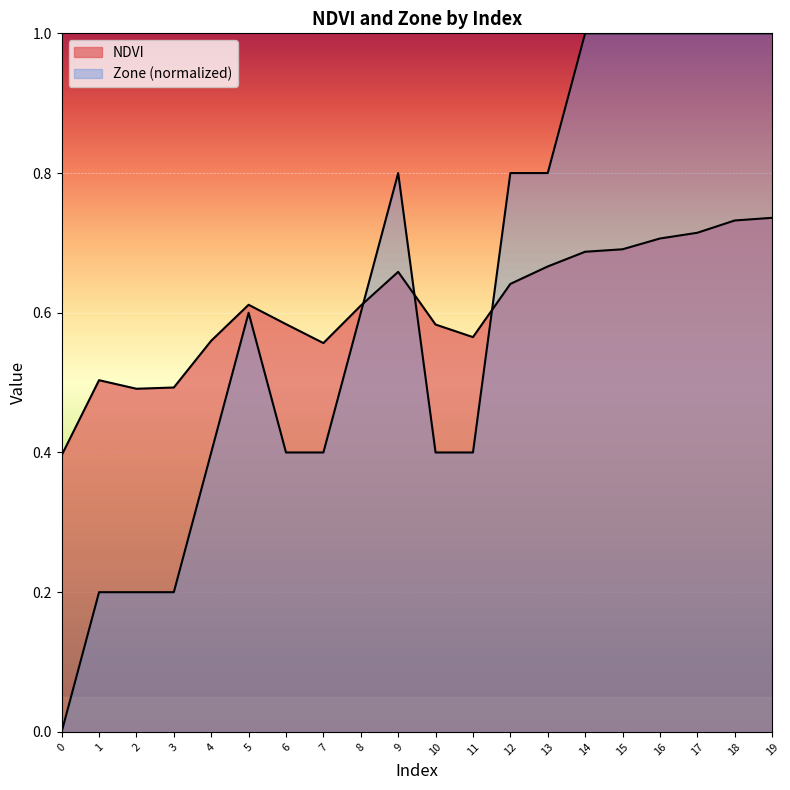

Rank the categories by NDVI value from lowest to highest.

0, 2, 3, 1, 7, 4, 11, 10, 6, 8, 5, 12, 9, 13, 14, 15, 16, 17, 18, 19